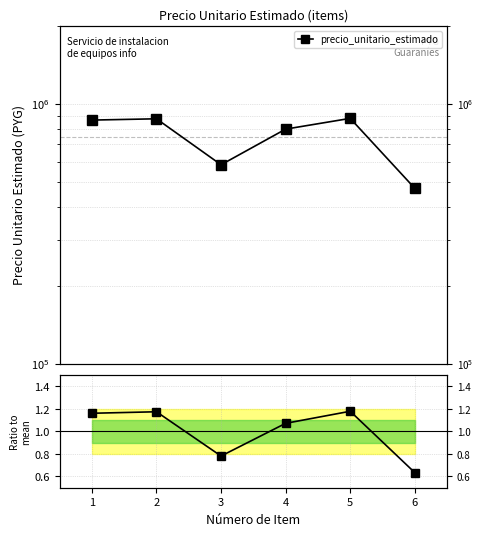

What is the greatest value displayed?

1.2